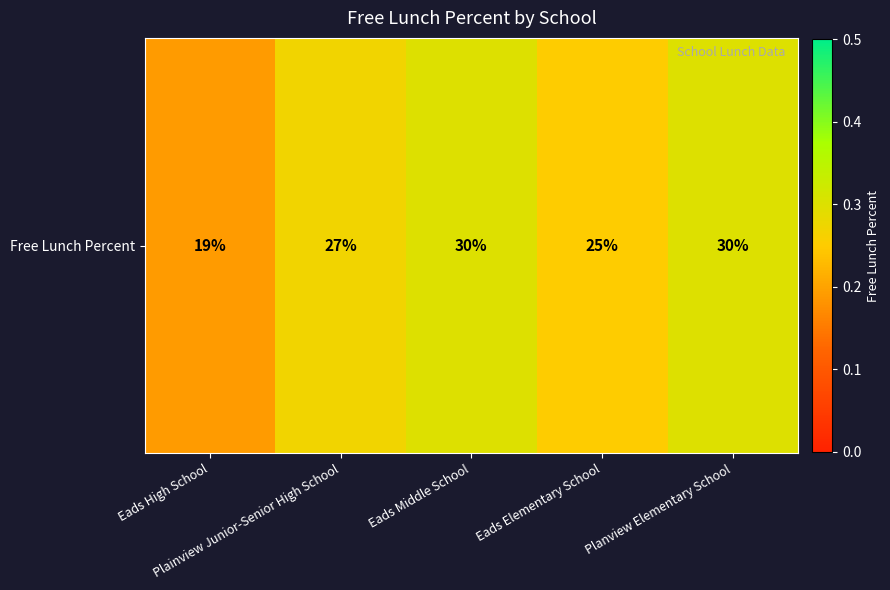

Where is the data nearest to the value 0?

Eads High School